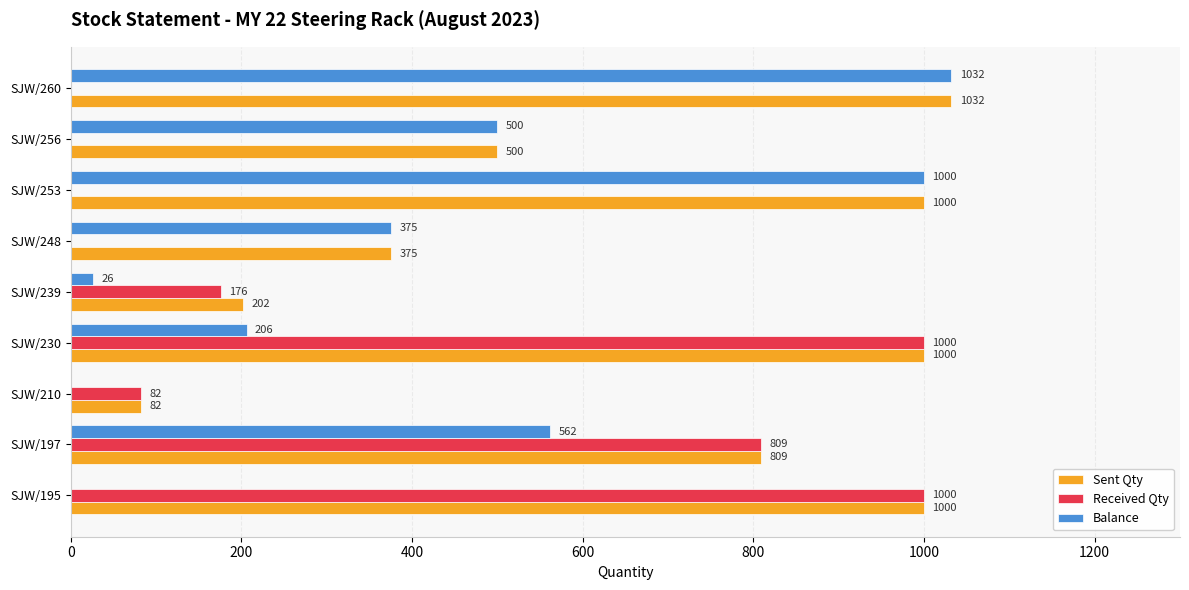

Which category has the highest value in the Balance series?

SJW/260